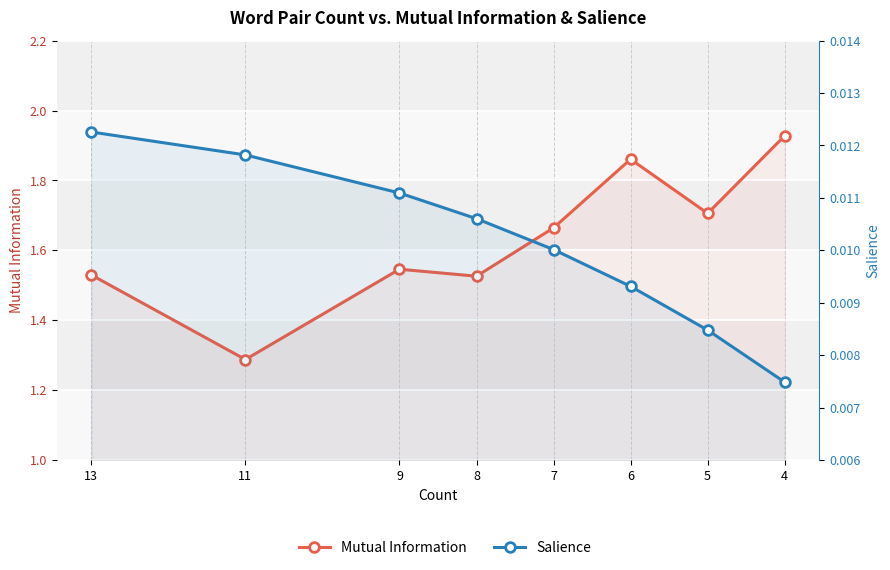

List the labels in order of Mutual Information value, largest first.

4, 6, 5, 7, 9, 13, 8, 11